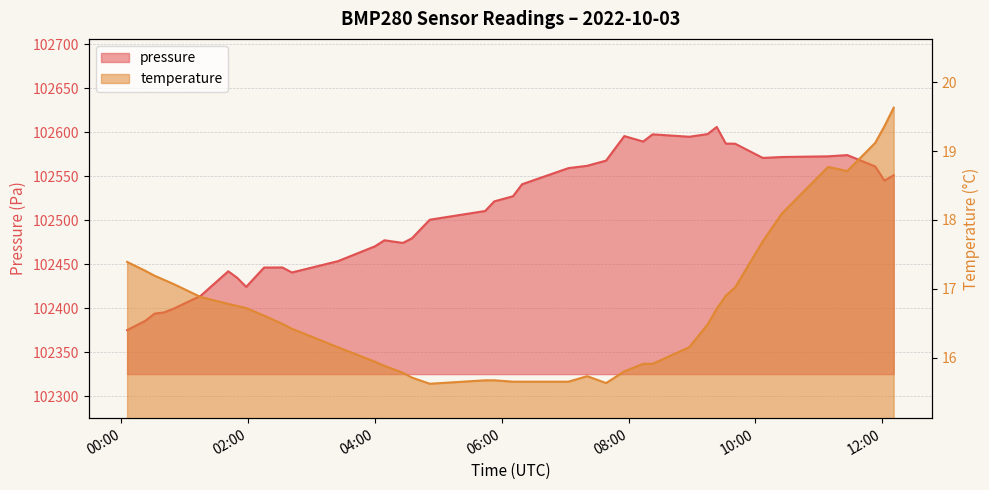

The value of temperature at 2022-10-03T10:24:58 is 4.4. True or false?

False